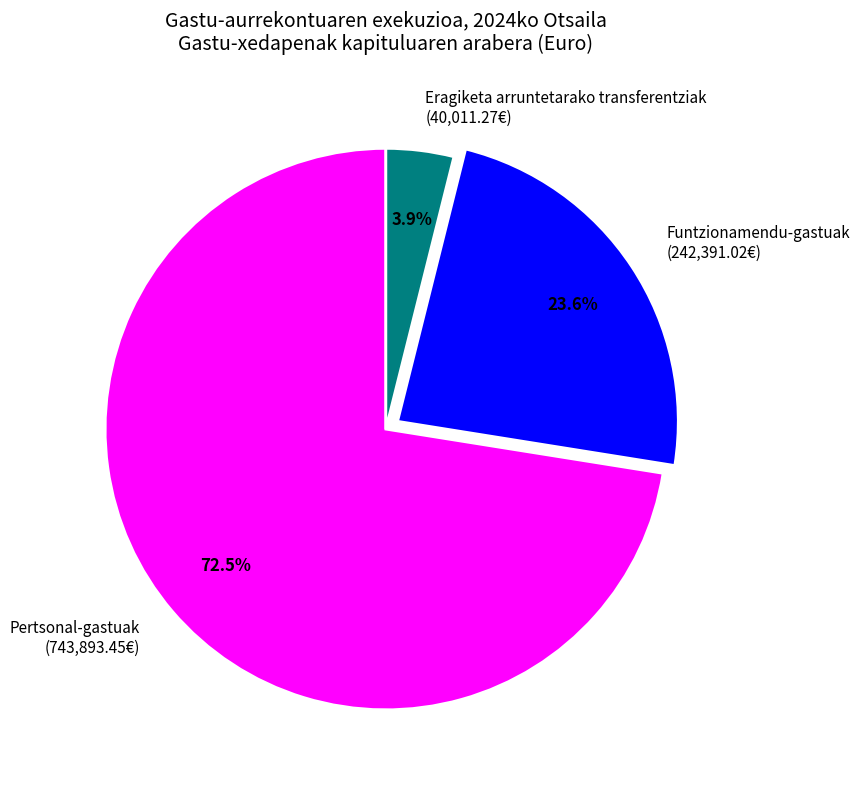

Combined, do Funtzionamendu-gastuak and Pertsonal-gastuak account for over 50%?

Yes